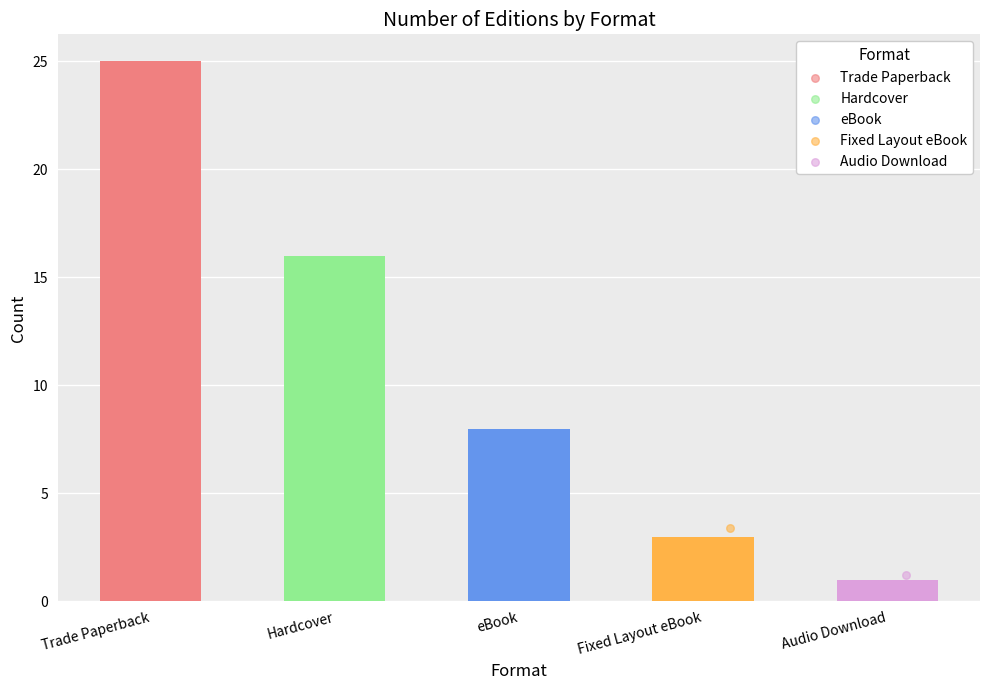

What is the change in value from Hardcover to Audio Download?

-15